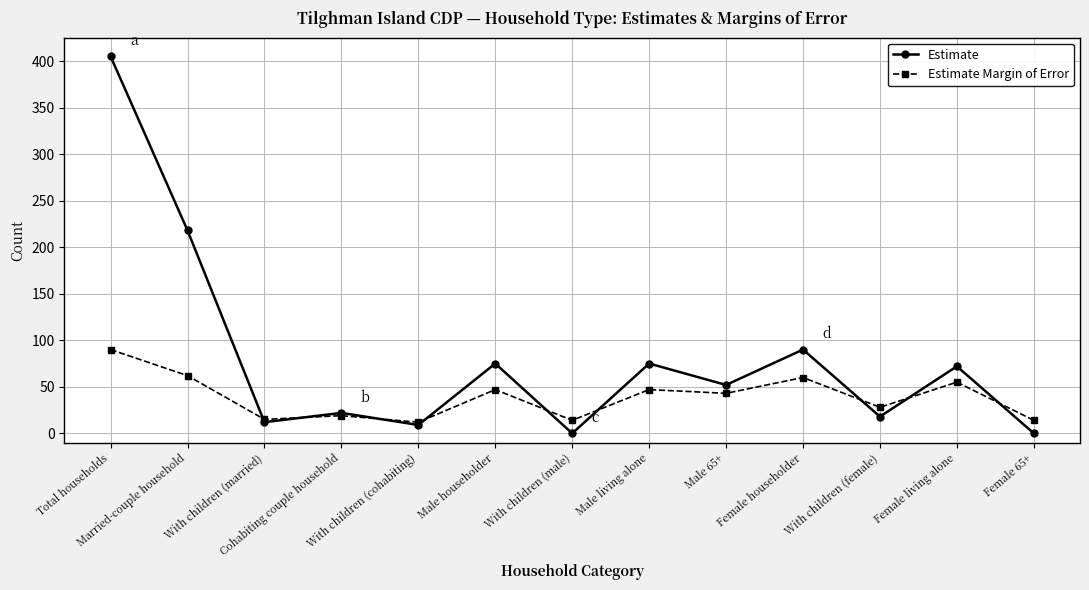

Which series has the largest total across all categories?

Estimate